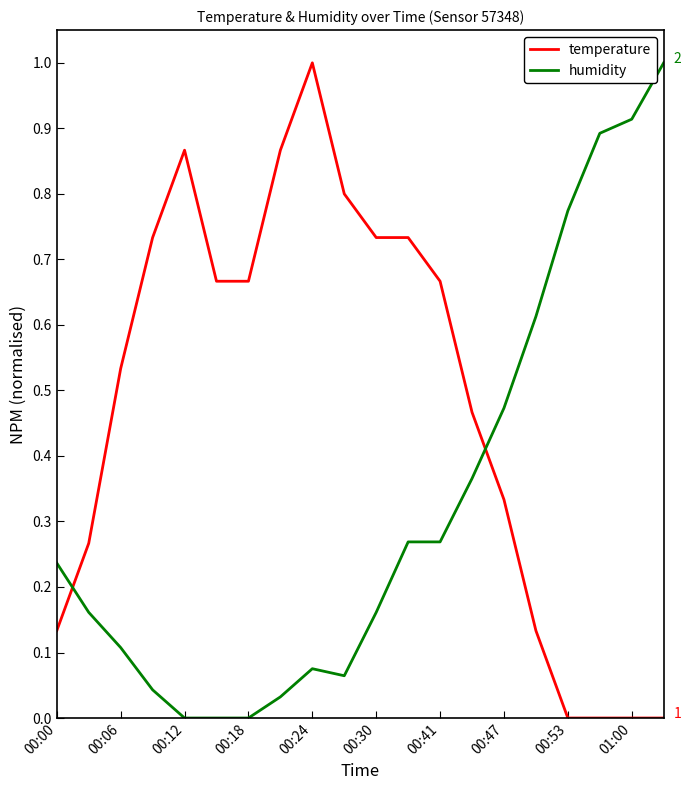

Rank the series by their average value, from highest to lowest.

temperature, humidity